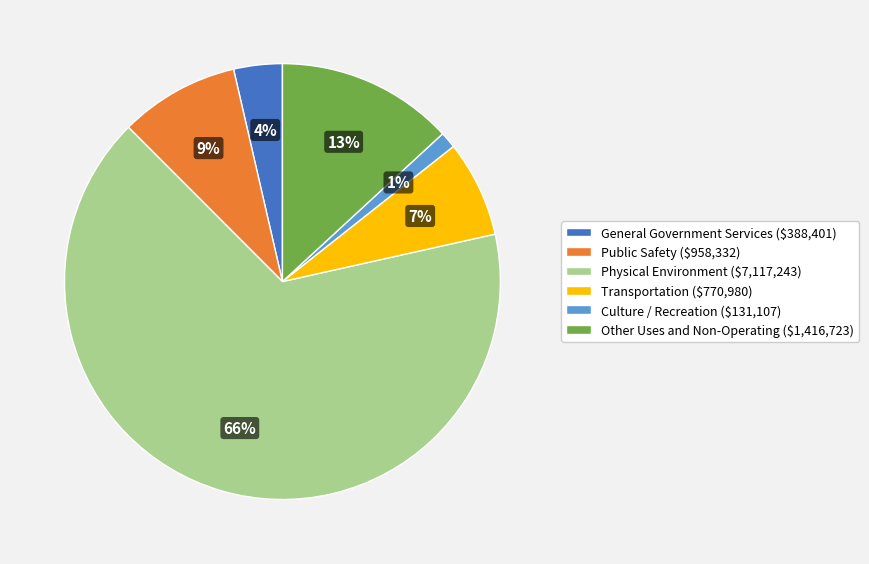

Does Physical Environment represent more than half of the total?

Yes